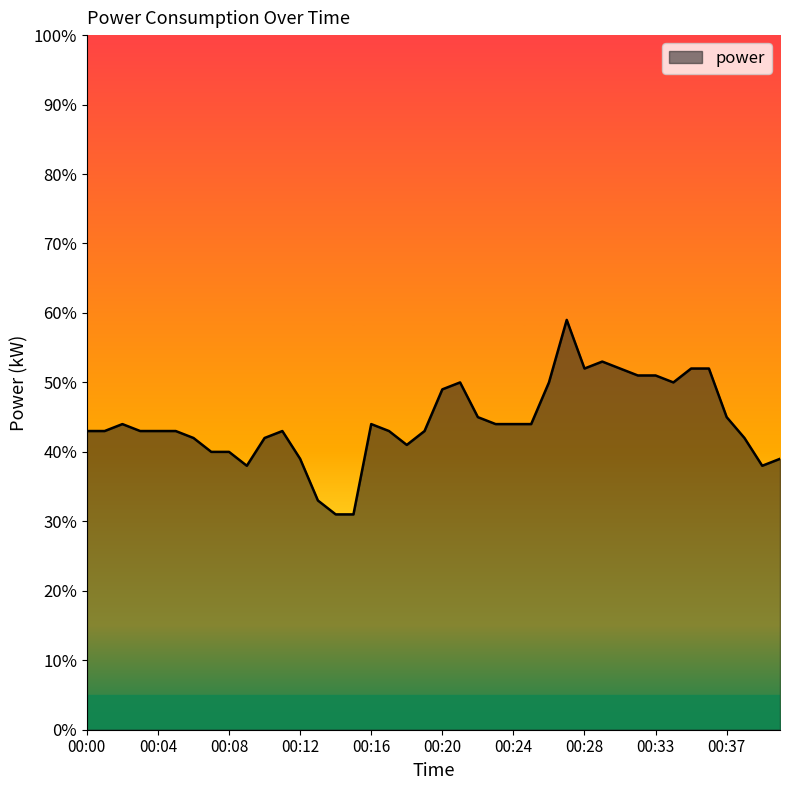

Does the chart display data point markers on the line(s)?

No